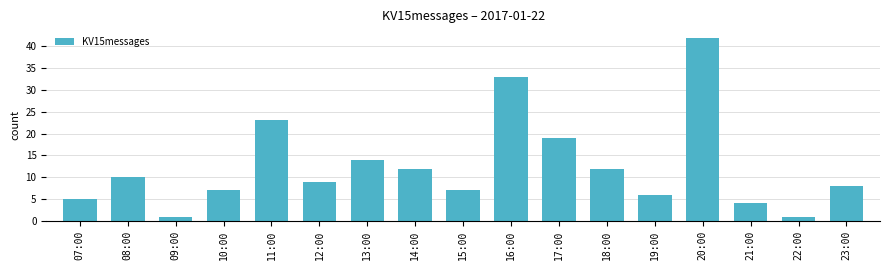

The value at 16:00 is 54. True or false?

False